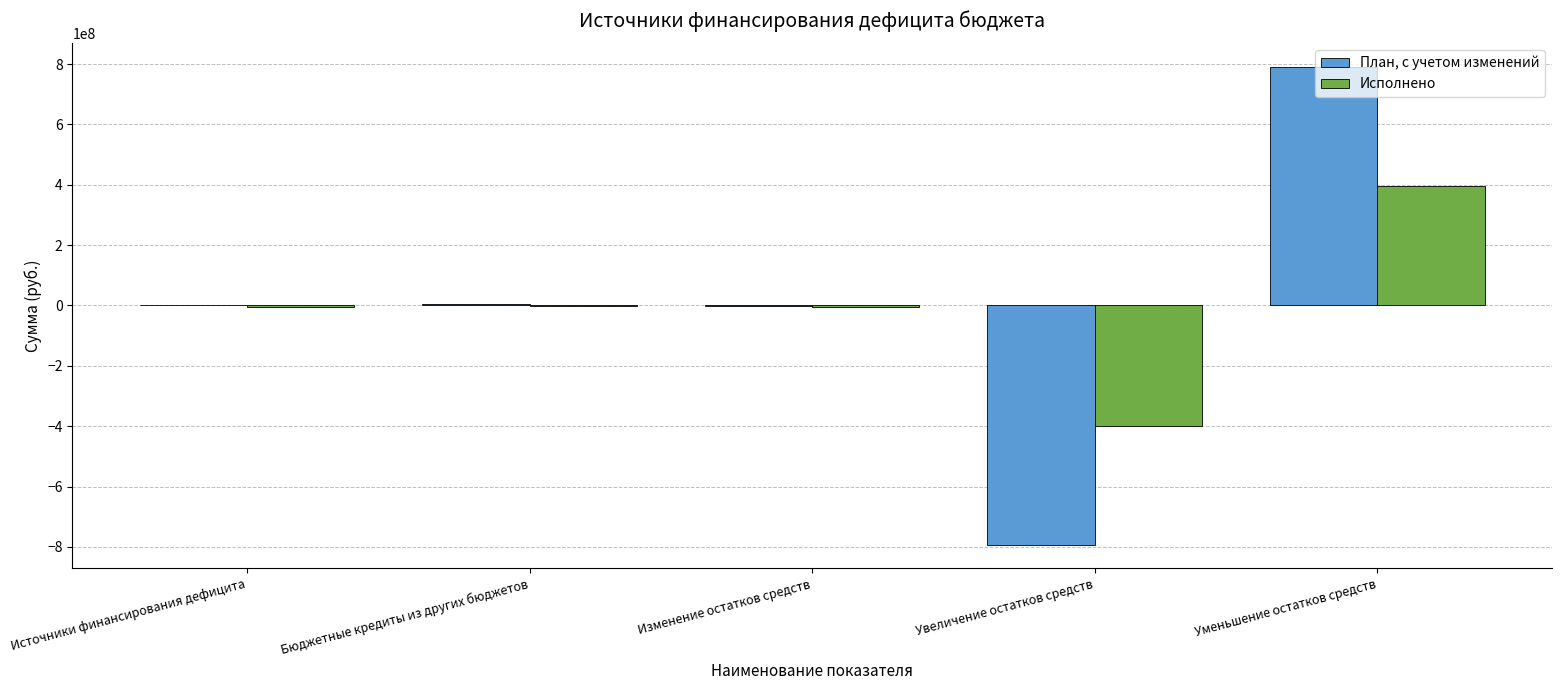

The Исполнено series shows -243430529.7 at Увеличение остатков средств. True or false?

False